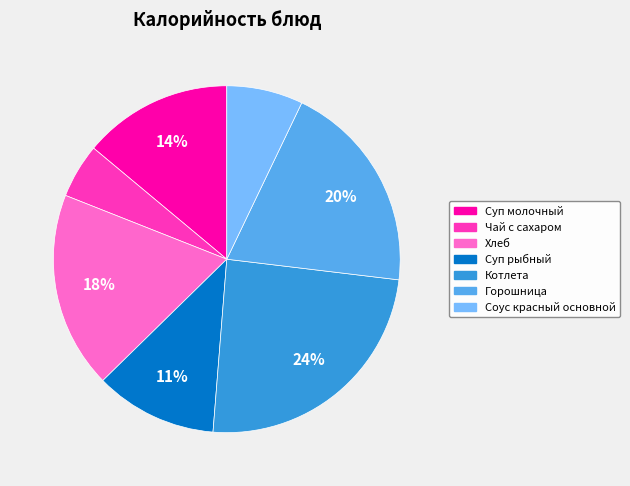

What percentage is the Горошница slice, to the nearest percent?

20%